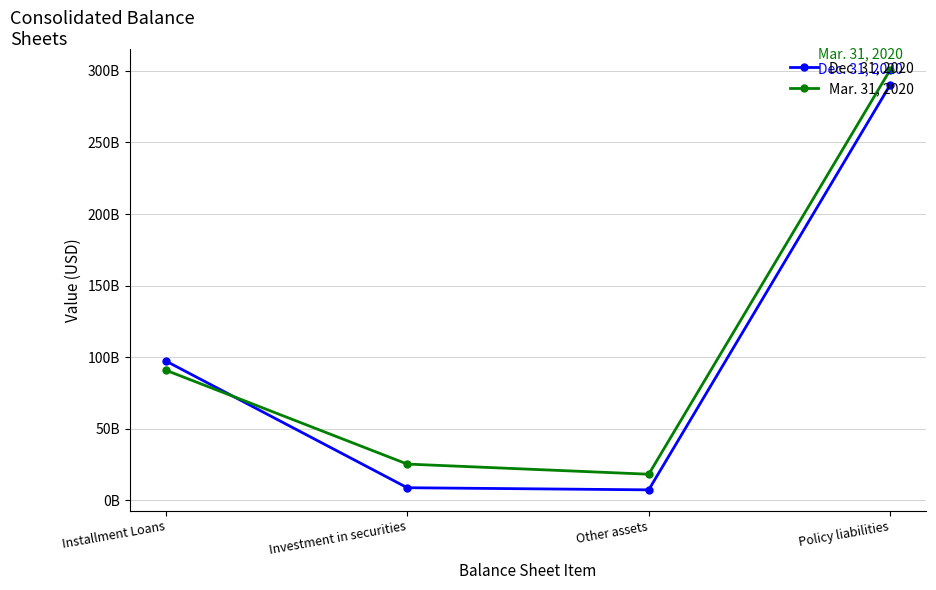

Is the value of Dec. 31, 2020 at Policy liabilities greater than the value of Mar. 31, 2020 at Installment Loans?

Yes